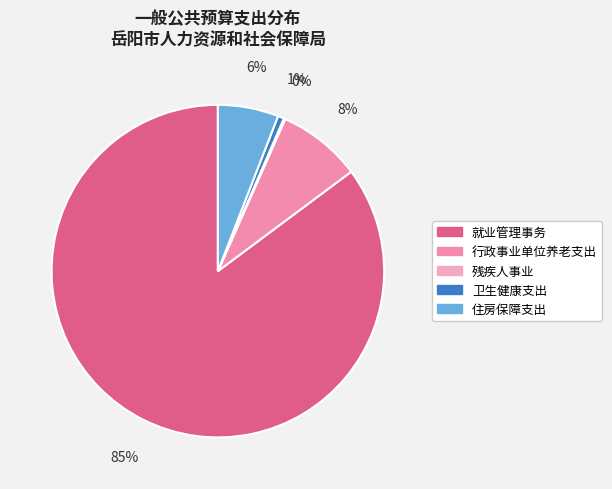

Which category has the smallest portion of the pie?

残疾人事业